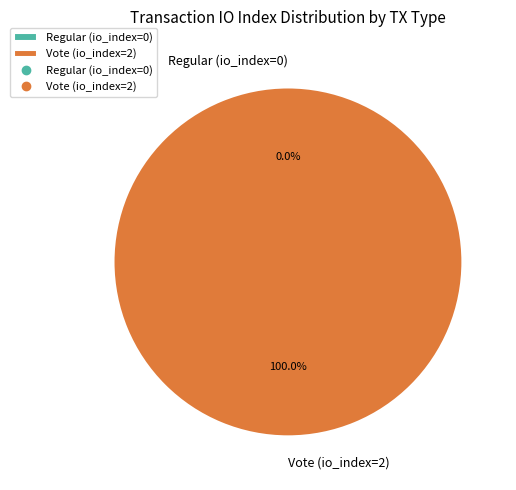

Combined, do Vote (io_index=2) and Regular (io_index=0) account for over 50%?

Yes